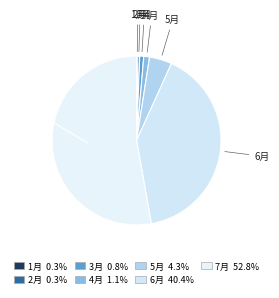

Which category accounts for the majority?

7月